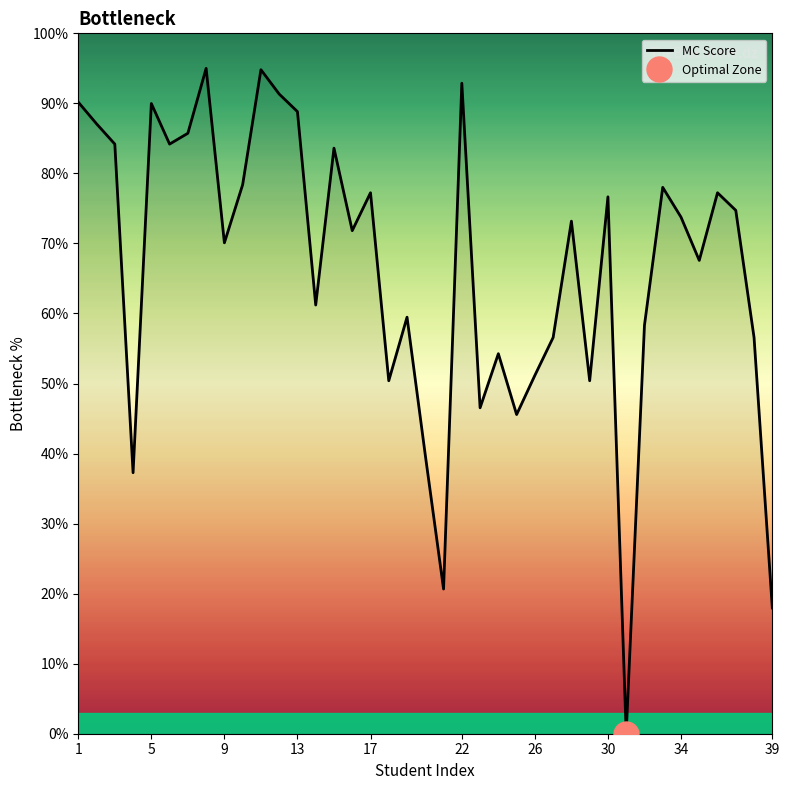

How many points are lower than both their immediate neighbors (excluding endpoints)?

12